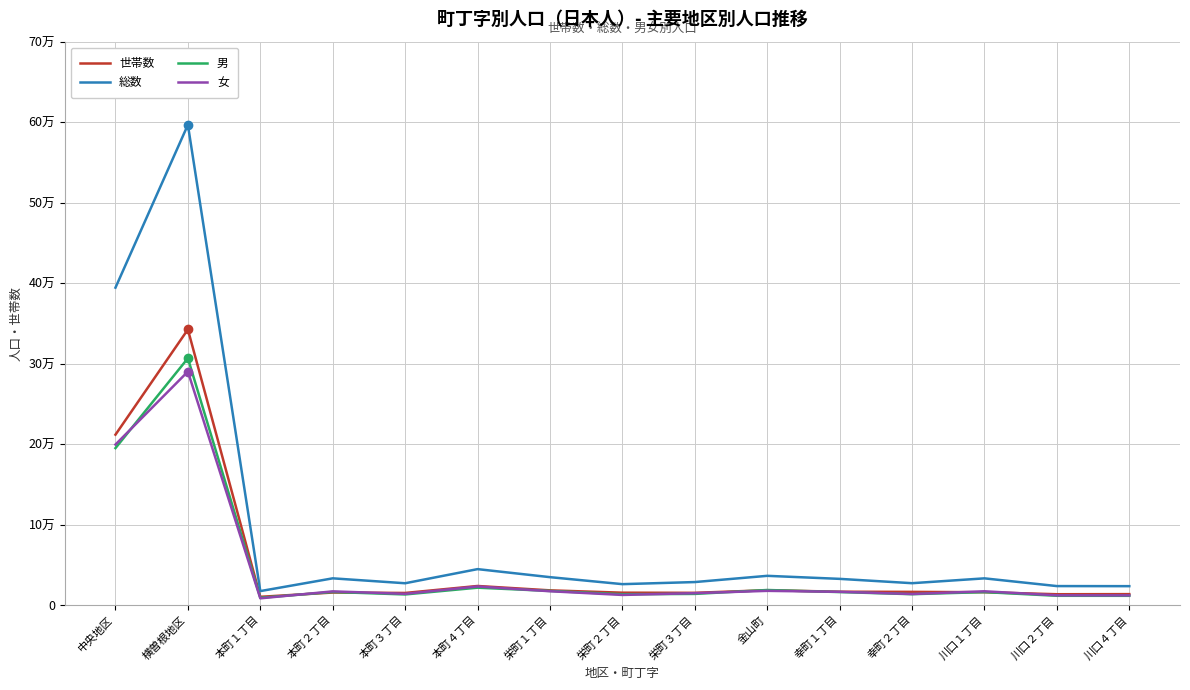

True or false: 世帯数 and 総数 intersect in this chart.

False